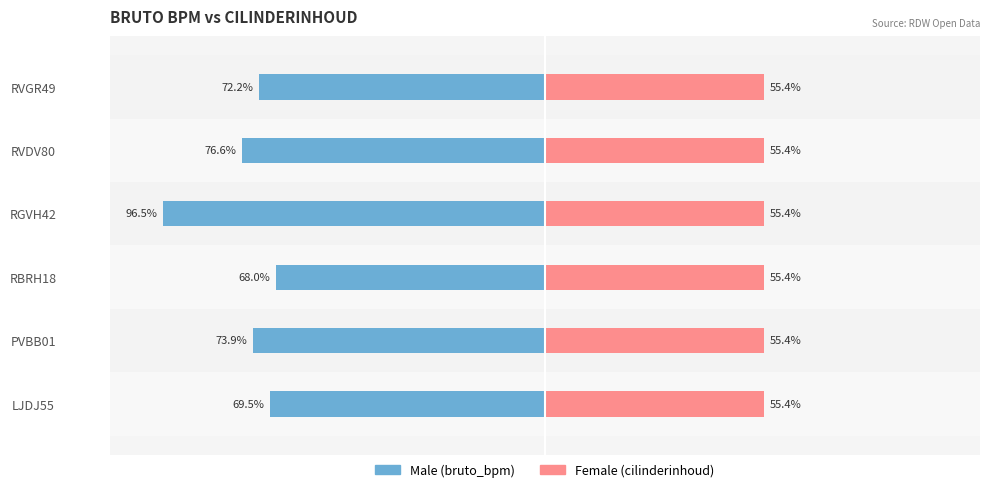

Are the bars grouped side by side (vs. stacked)?

Yes